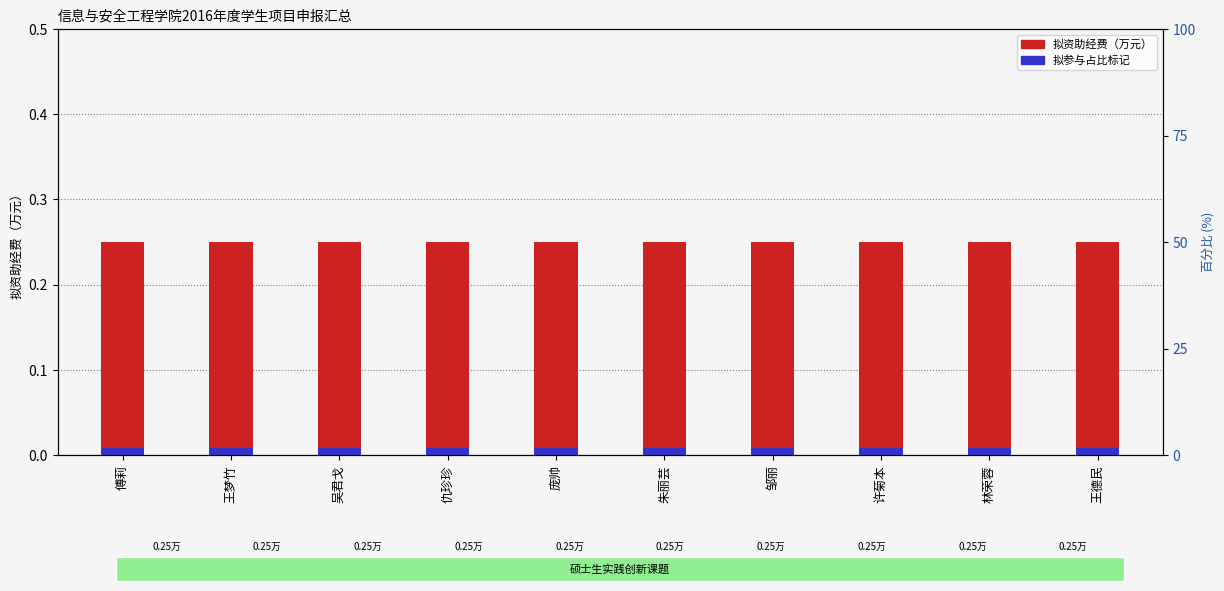

Which series has the largest total across all categories?

拟资助经费（万元）